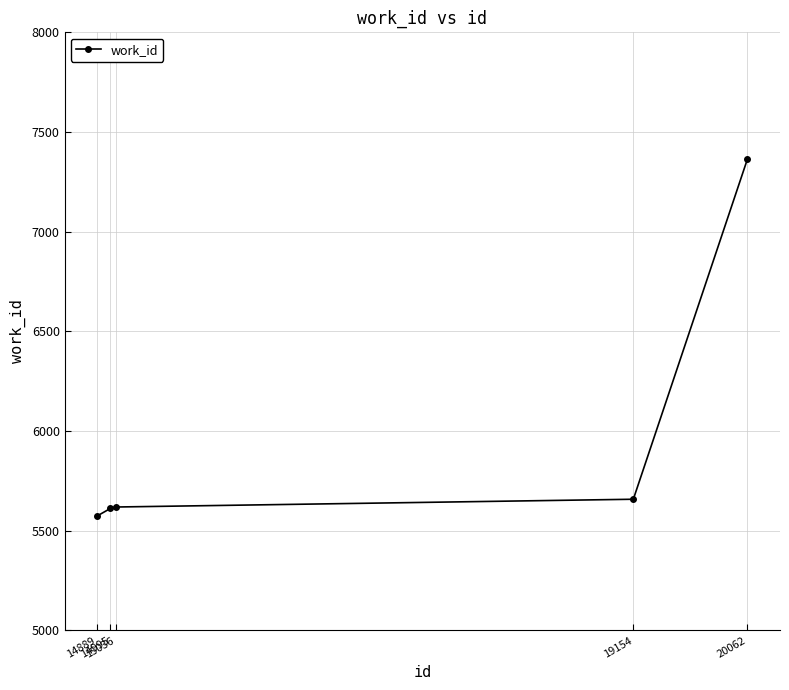

What is the maximum value shown in the chart?

7365